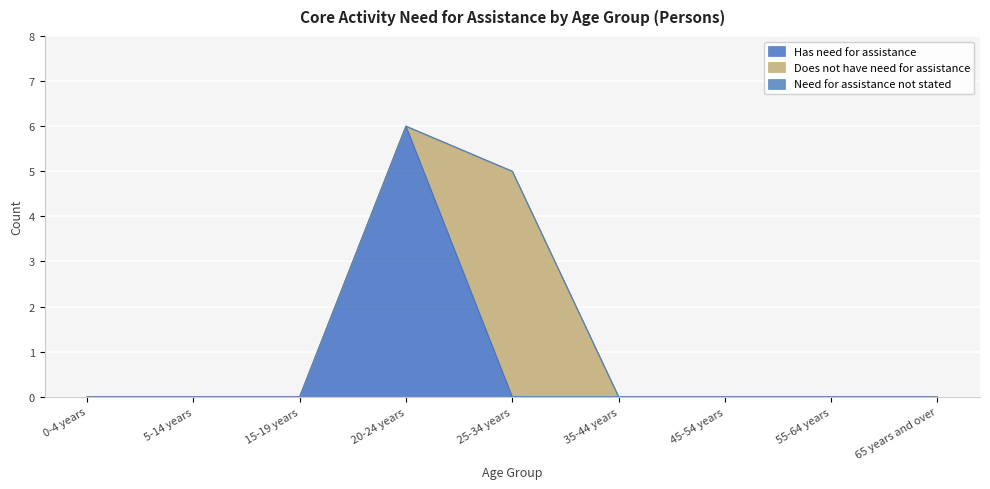

What is the difference between the highest and lowest values at 25-34 years?

5